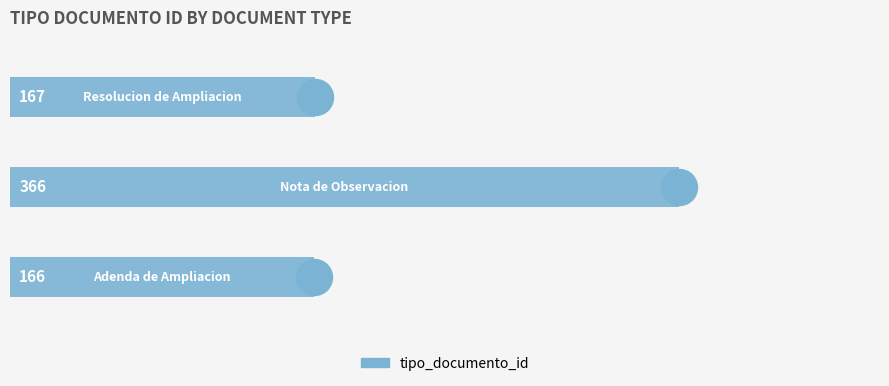

How many series are shown in this chart?

1